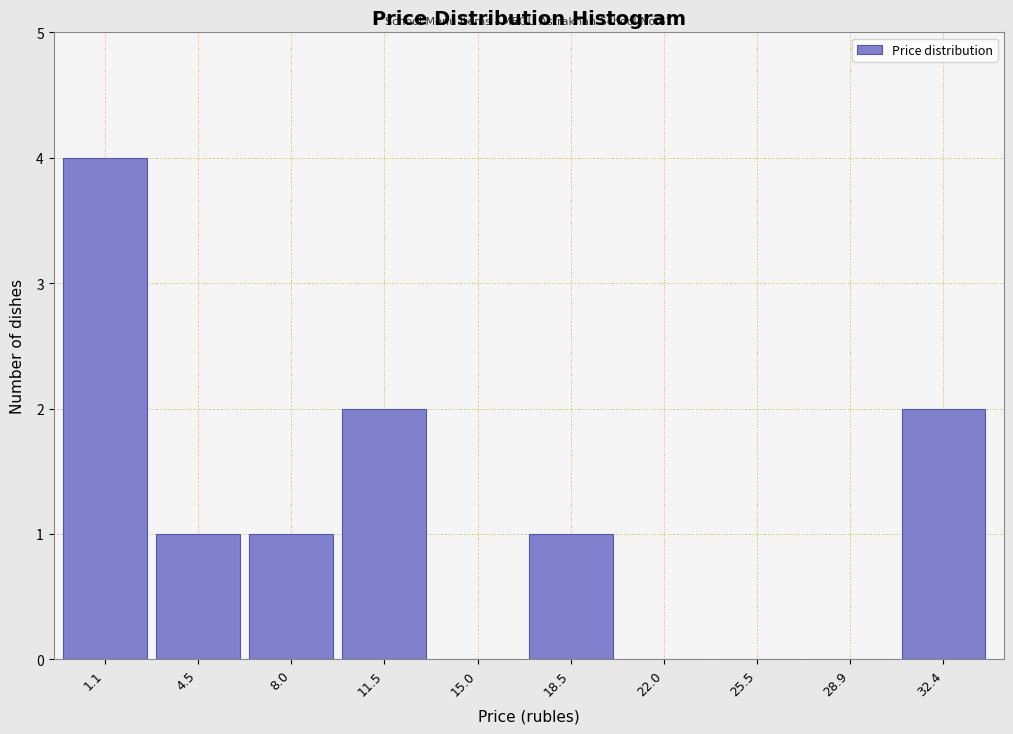

Reading left to right, what are all the values shown in this chart?

1.1=4	4.5=1	8.0=1	11.5=2	15.0=0	18.5=1	22.0=0	25.5=0	28.9=0	32.4=2